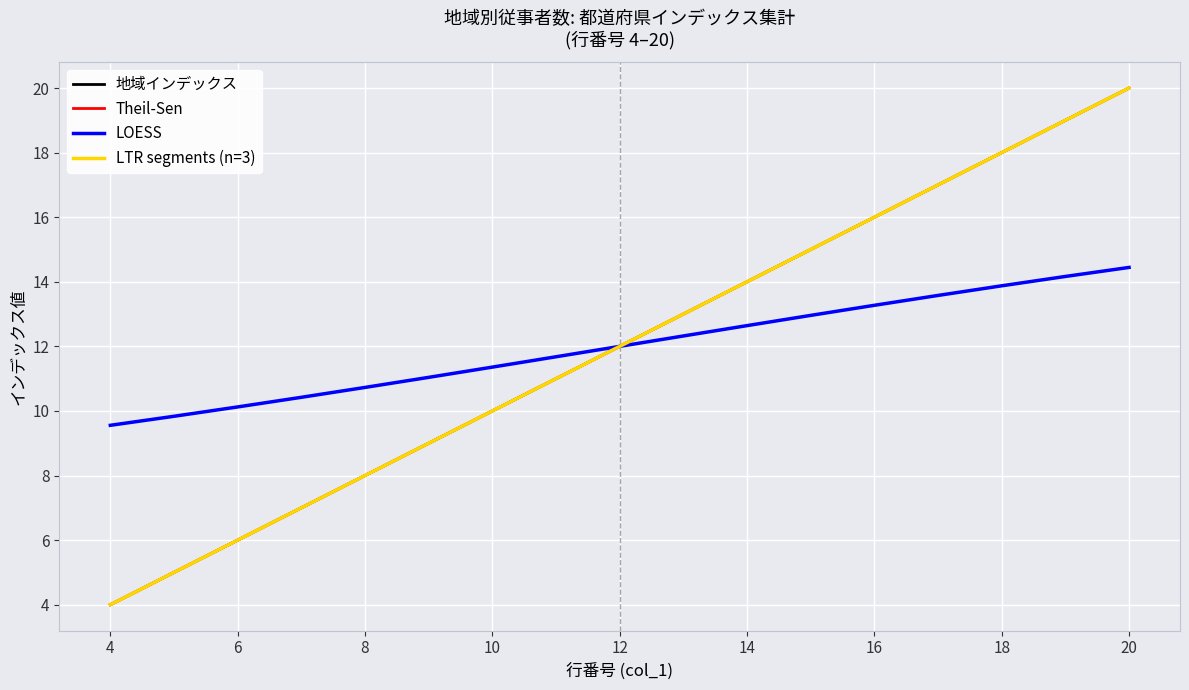

Reading left to right, transcribe all the data shown in this chart.

4	5	6	7	8	9	10	11	12	13	14	15	16	17	18	19	20